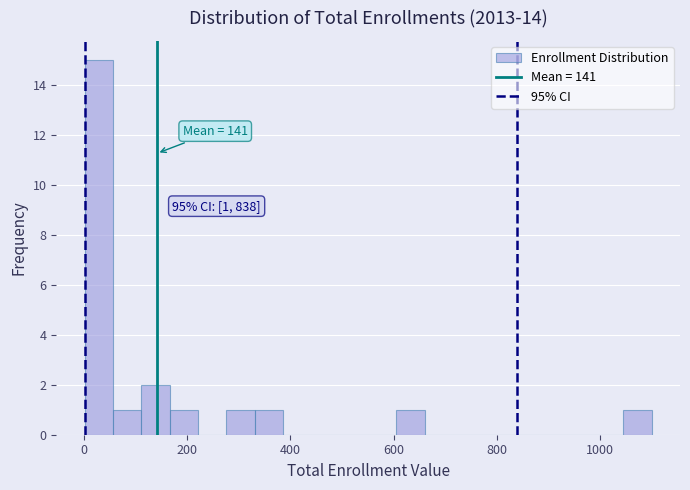

Read against the x-axis, roughly where is the centre of the tallest bar?

20